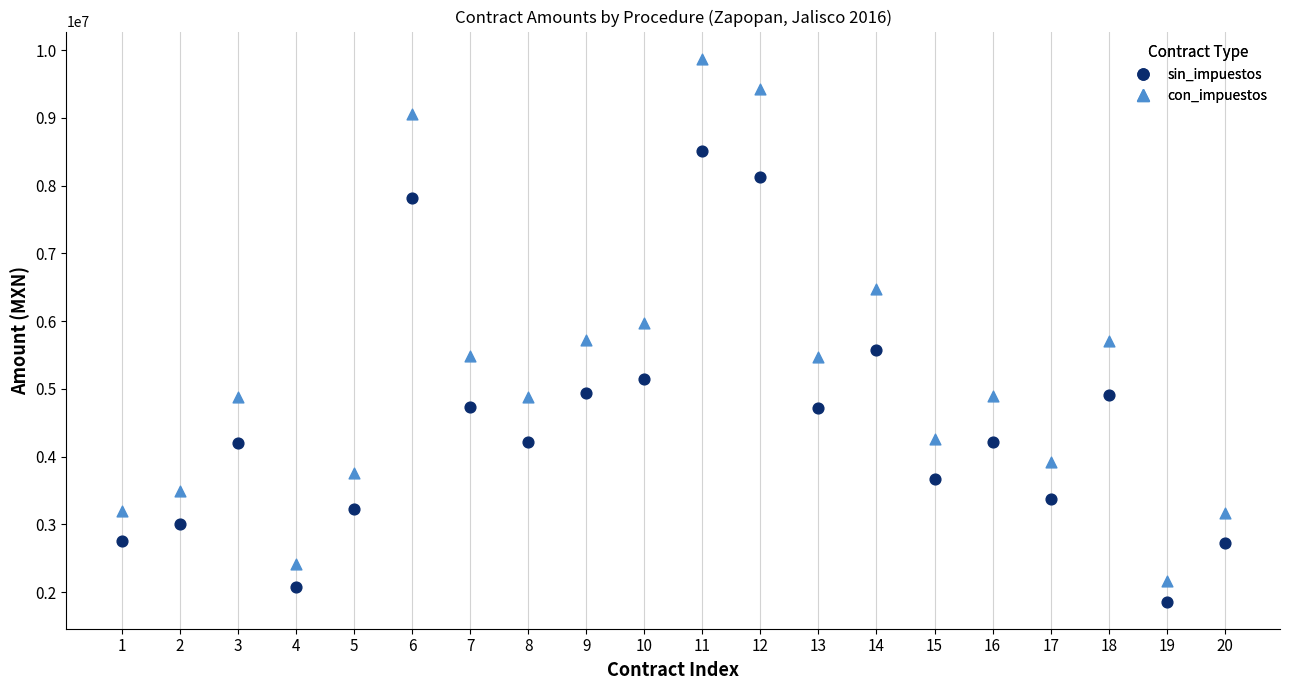

Across all data points, what is the range of Y values (max minus min)?

8012703.9